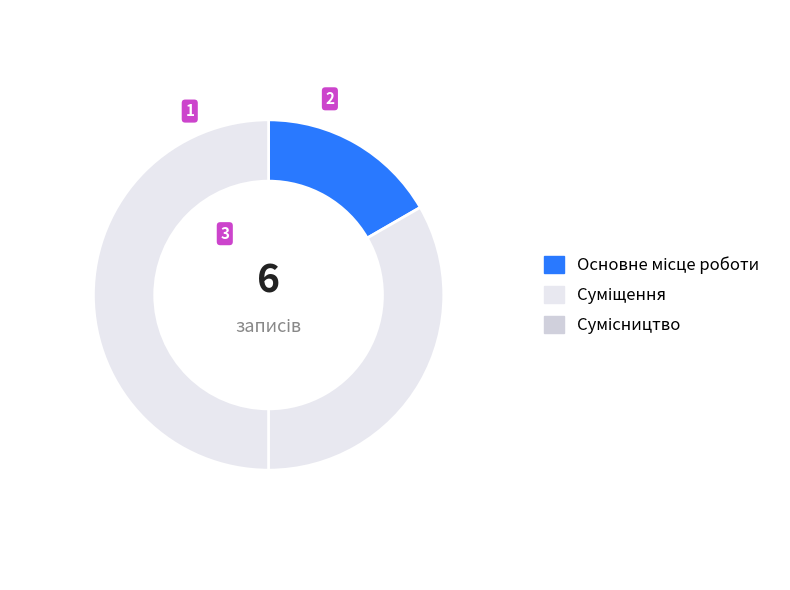

Which category has the smallest portion of the pie?

Основне місце роботи